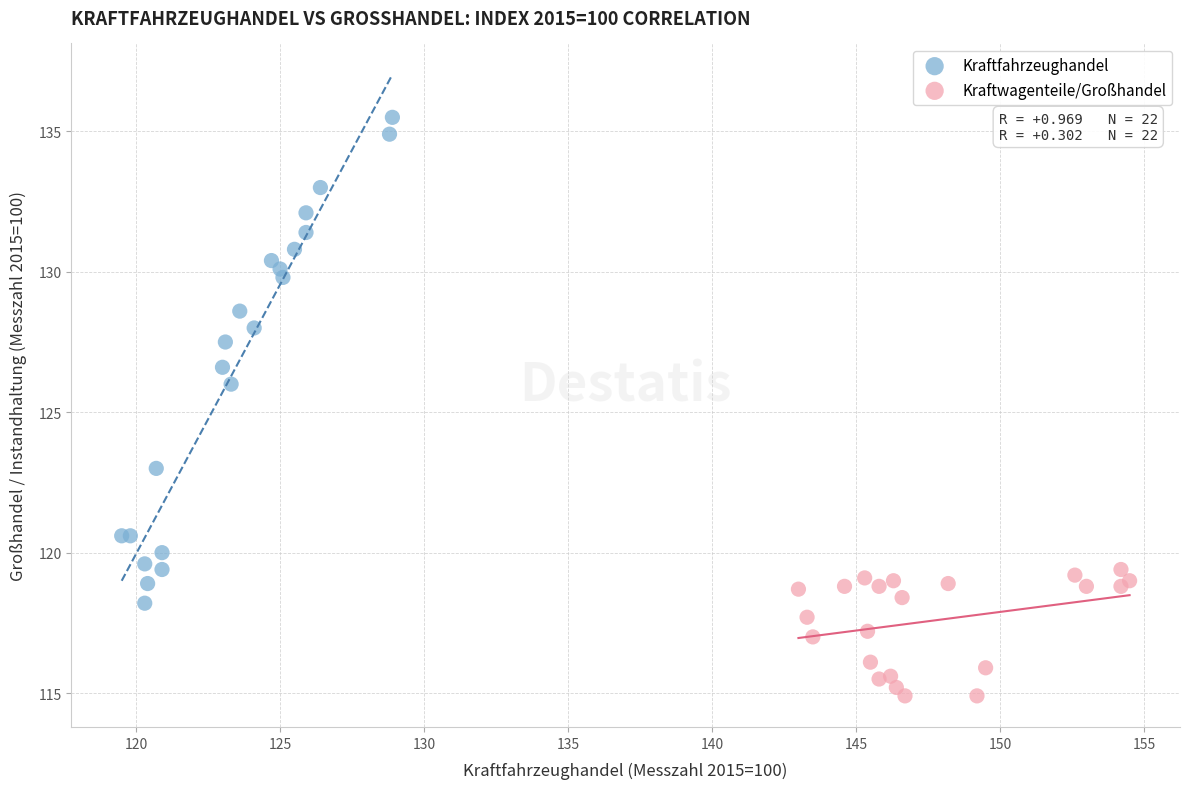

Which series reaches the minimum Y coordinate?

Kraftwagenteile/Großhandel